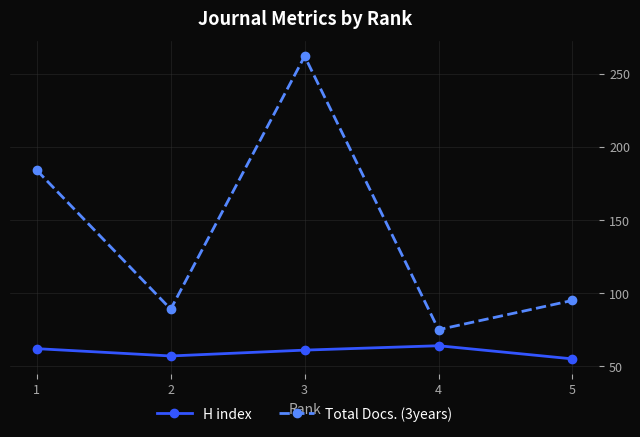

Which series has the largest range (max minus min)?

Total Docs. (3years)